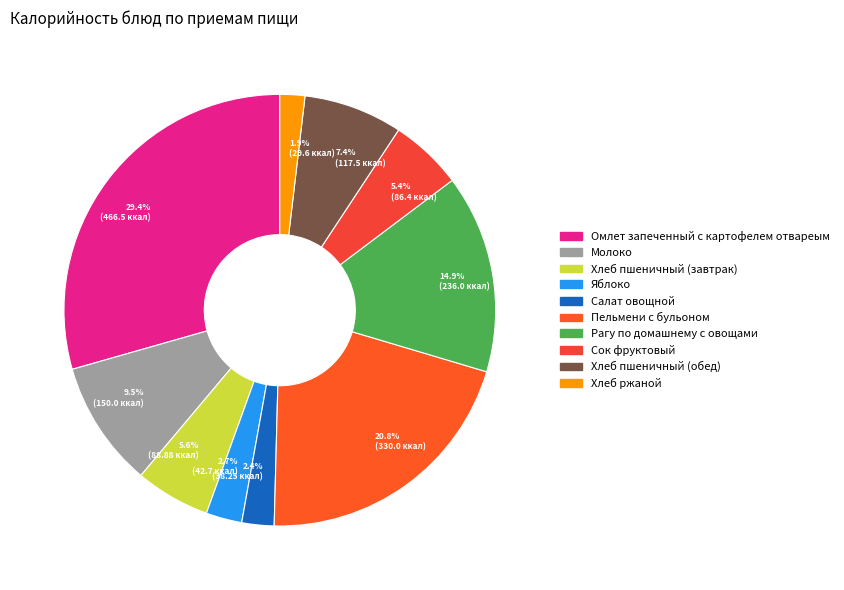

Is there a majority slice in this chart?

No